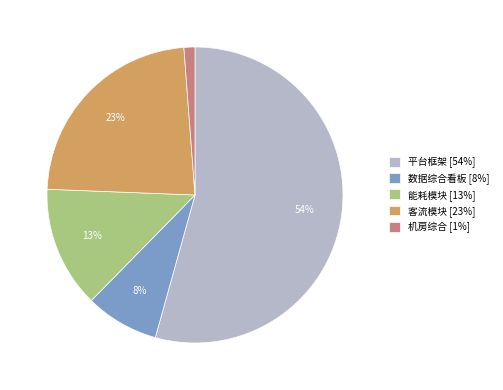

How many segments does this pie chart have?

5